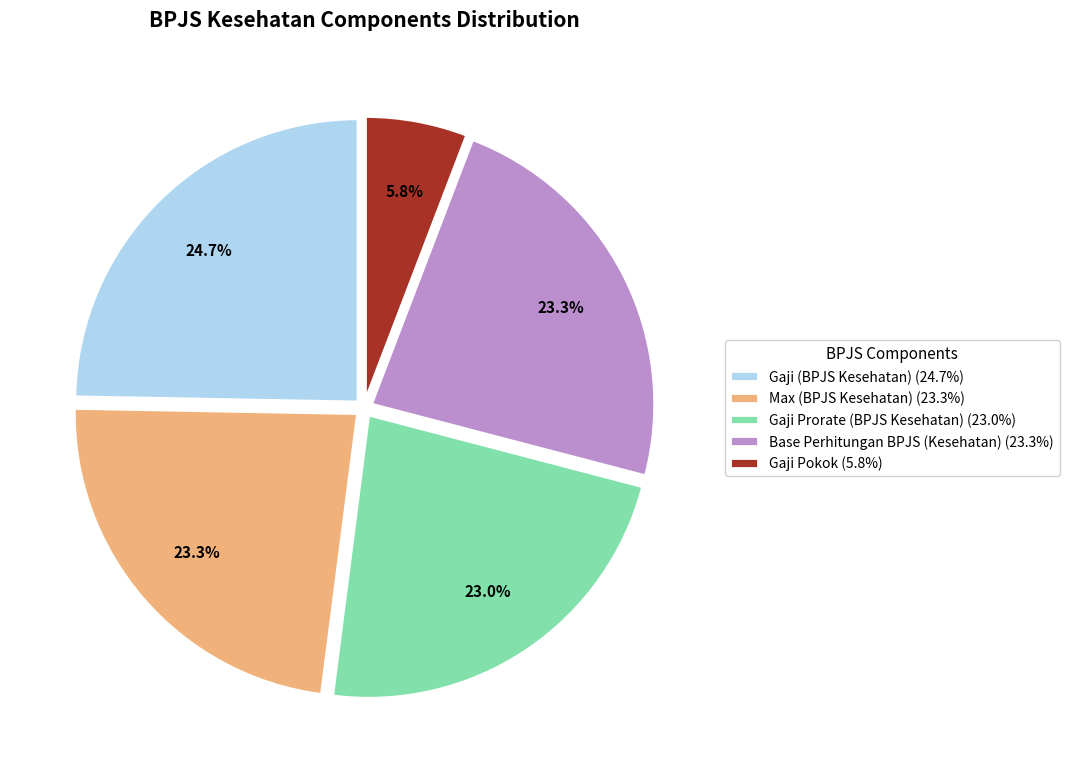

Which category has the biggest portion of the pie?

Gaji (BPJS Kesehatan)